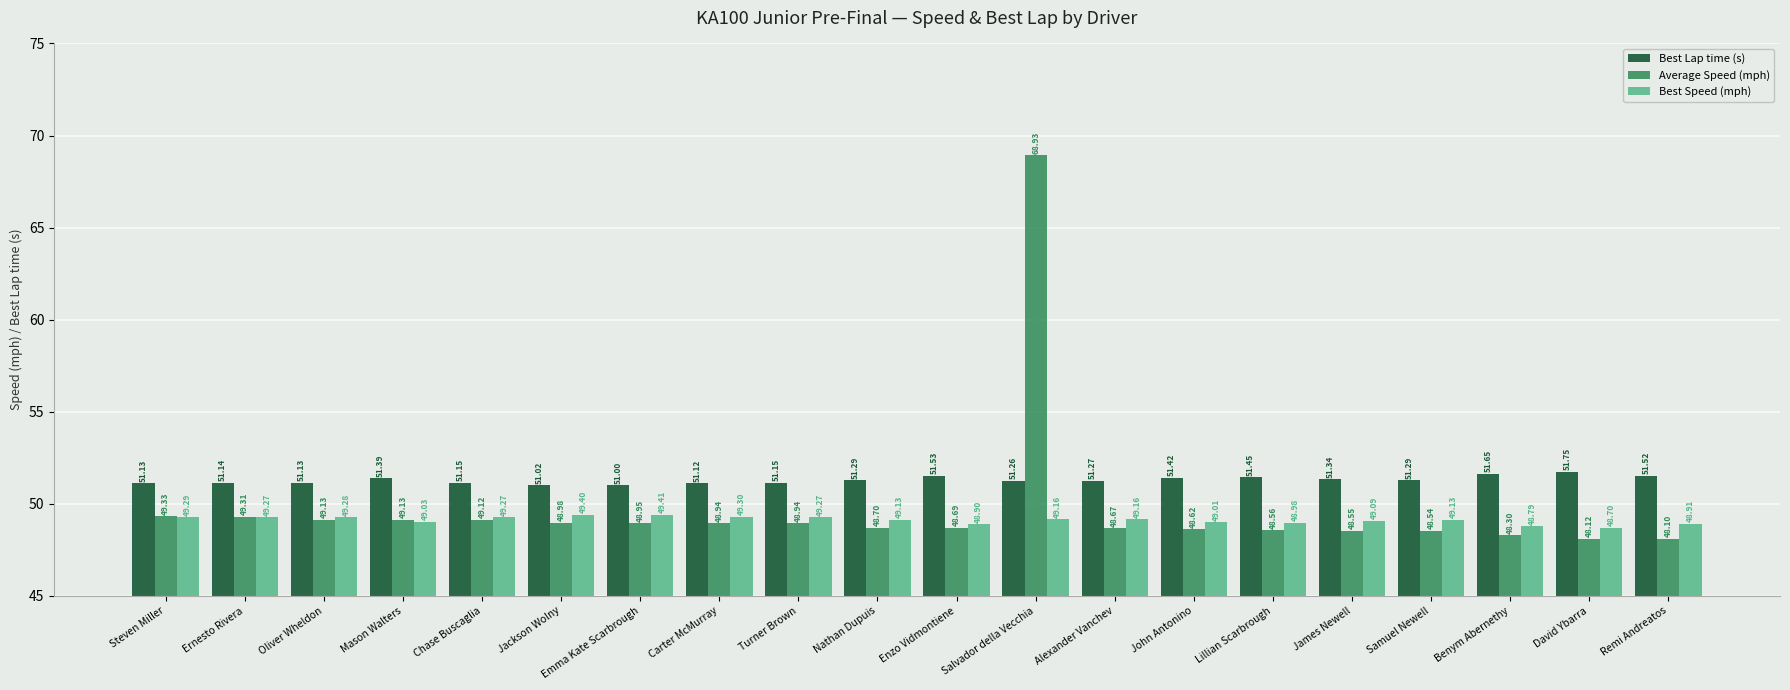

What is the value of the Best Speed (mph) bar at the 5th from the left?

49.3